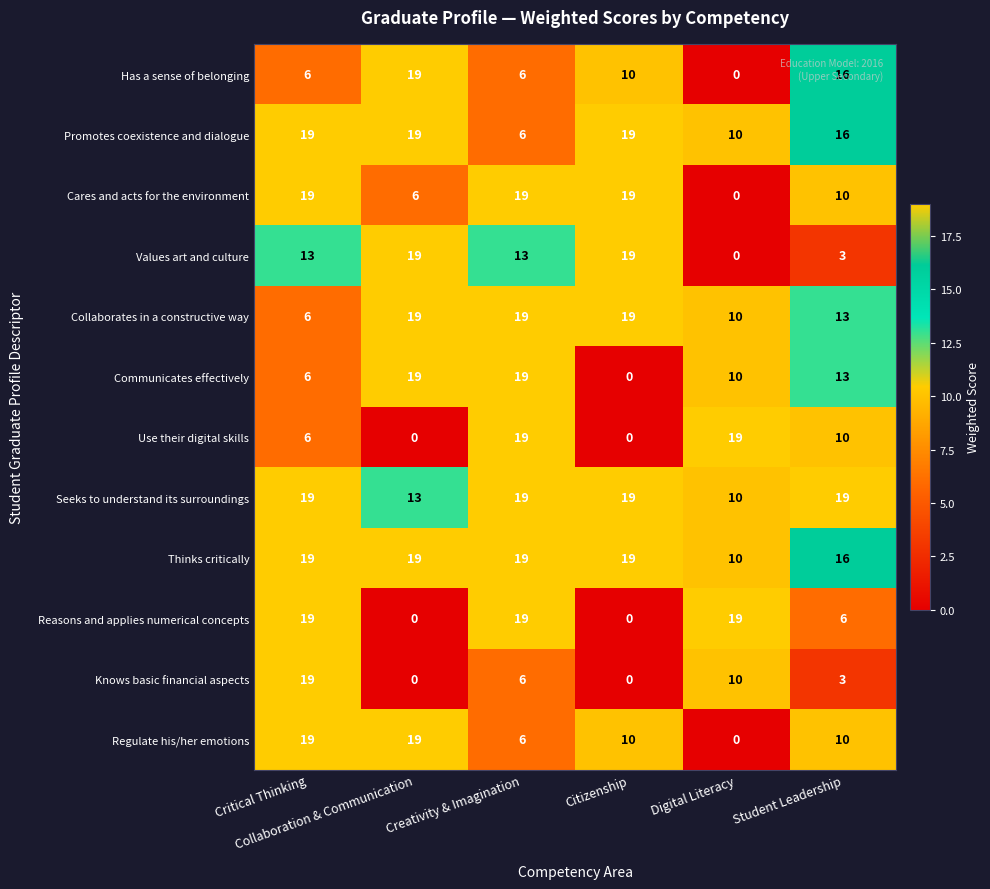

What is the difference between the second highest and minimum values in the Communicates effectively series?

19